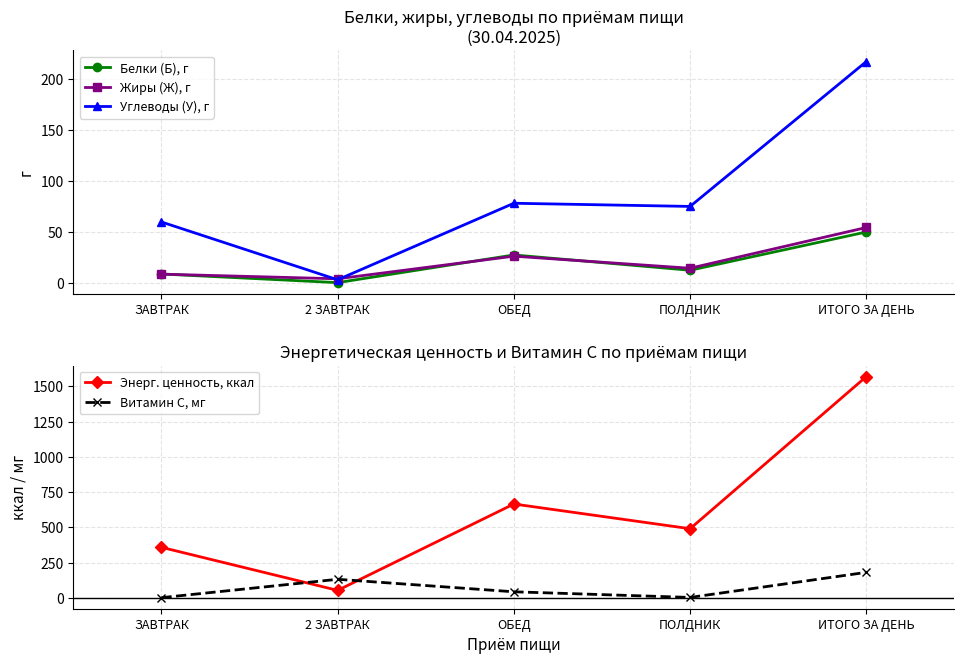

True or false: Энерг. ценность, ккал and Жиры (Ж), г cross at least once.

False